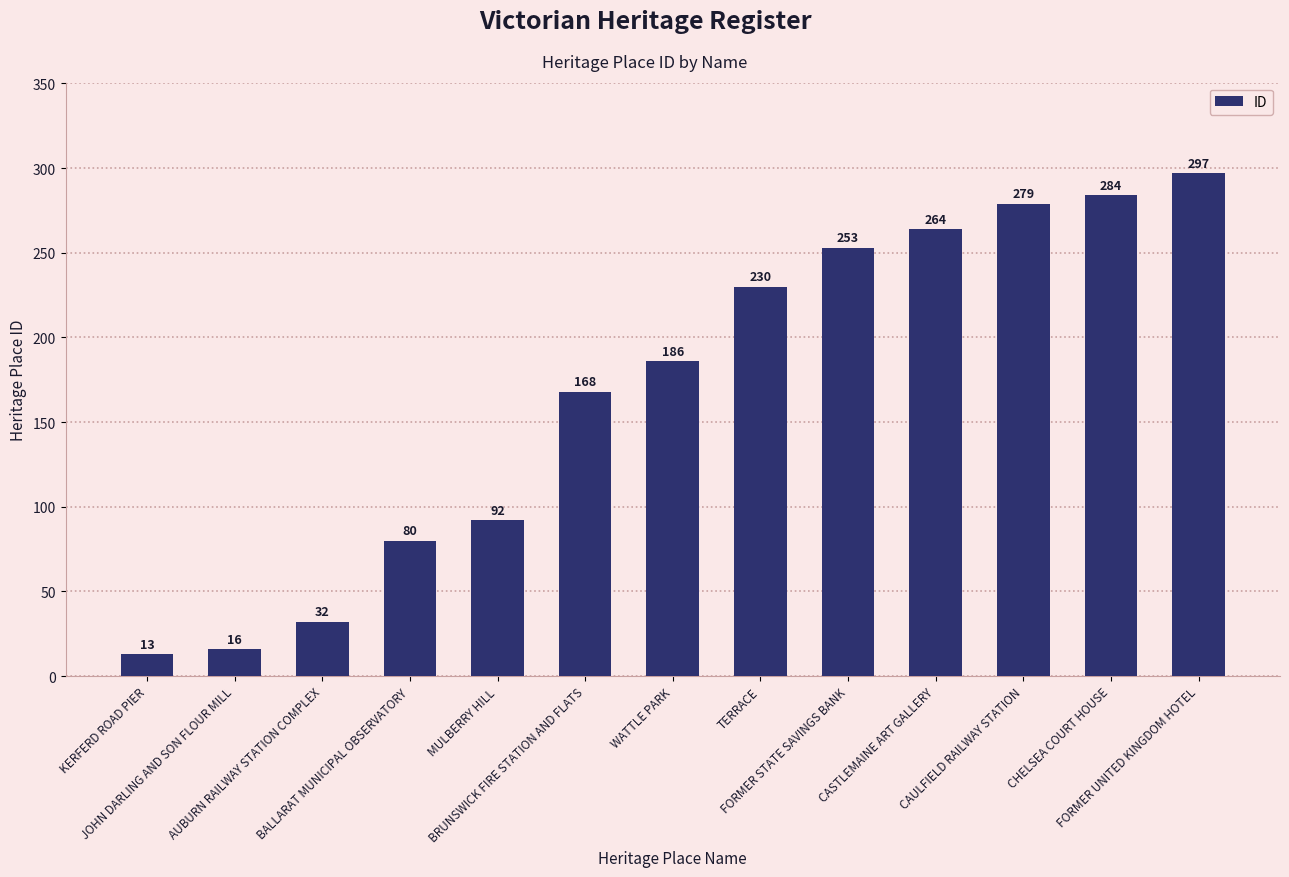

What is the average value?

169